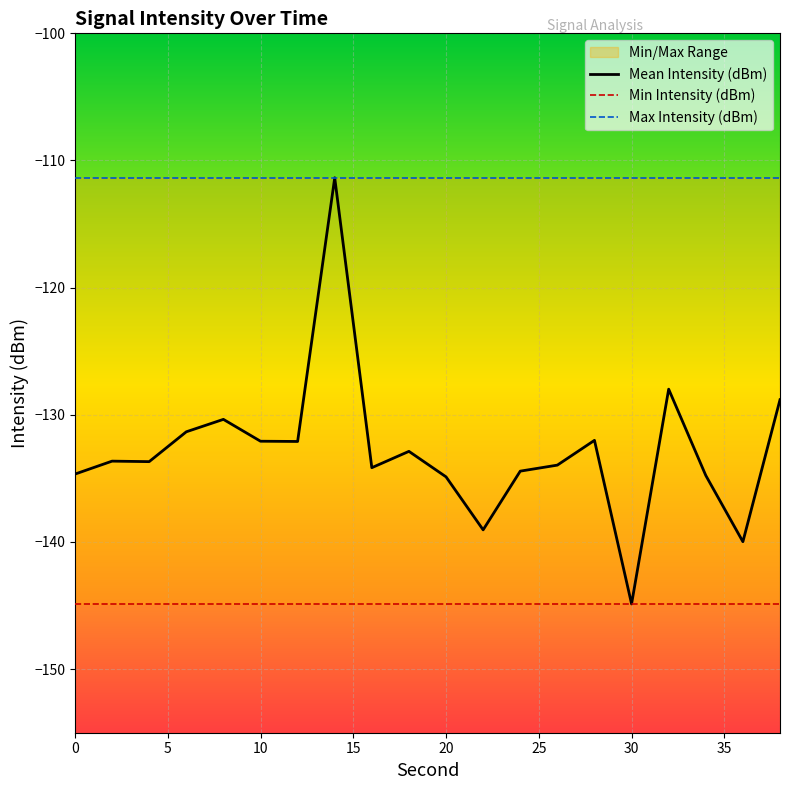

Rank the series at 16 from lowest to highest value.

Min Intensity (dBm), Mean Intensity (dBm), Max Intensity (dBm)